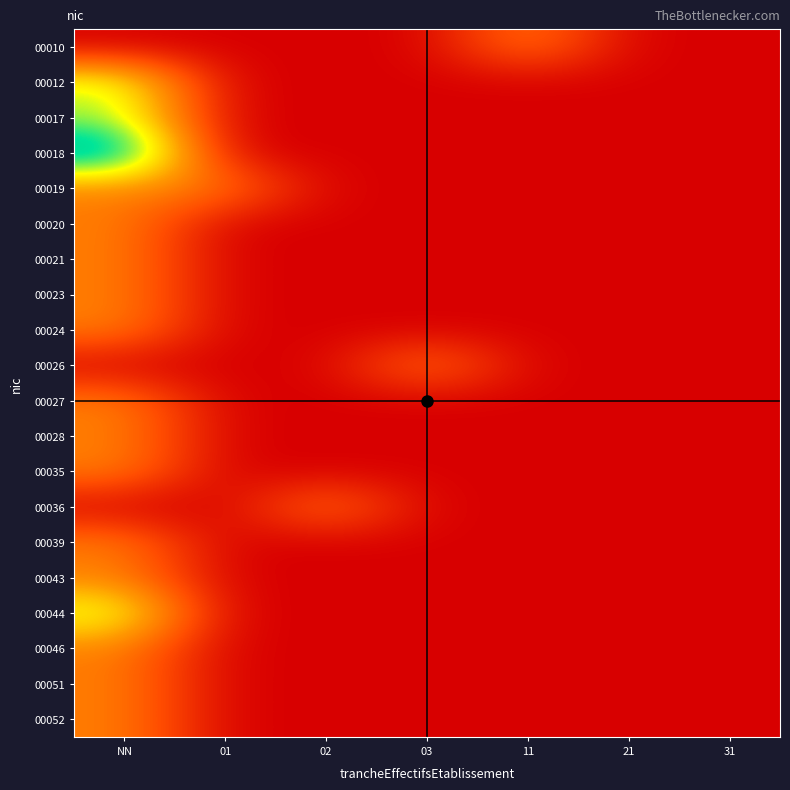

At which category is the sum across all series the highest?

NN